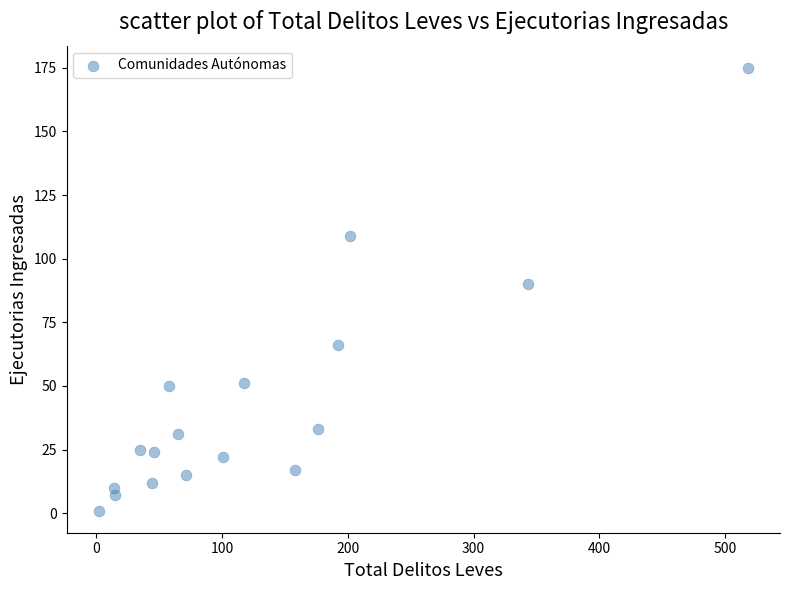

What is the range of X values (max minus min)?

516